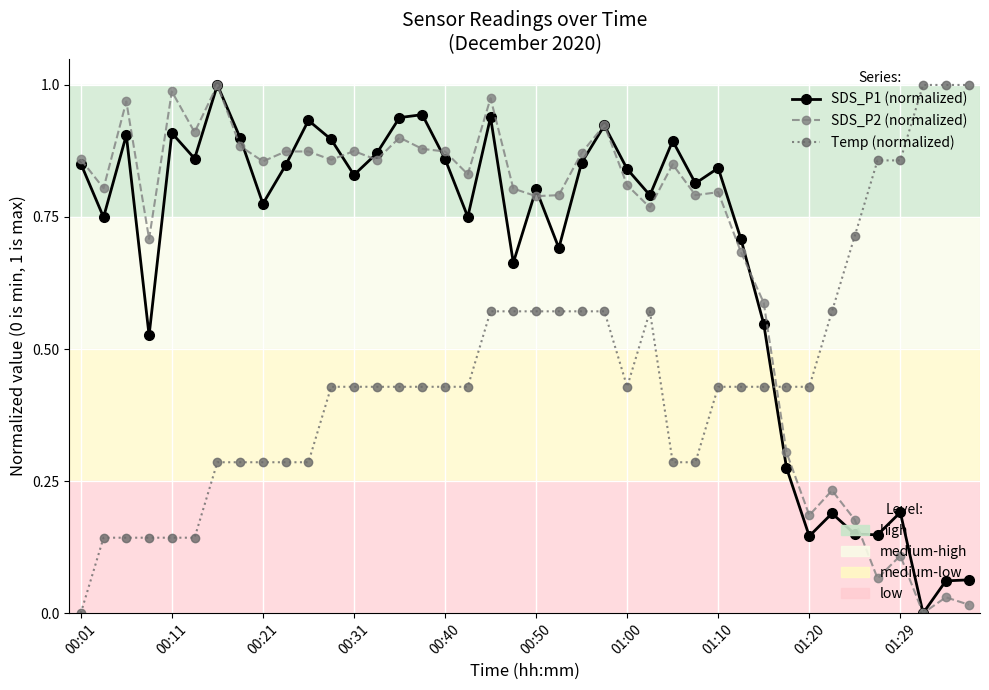

How many data points does each series have?

40